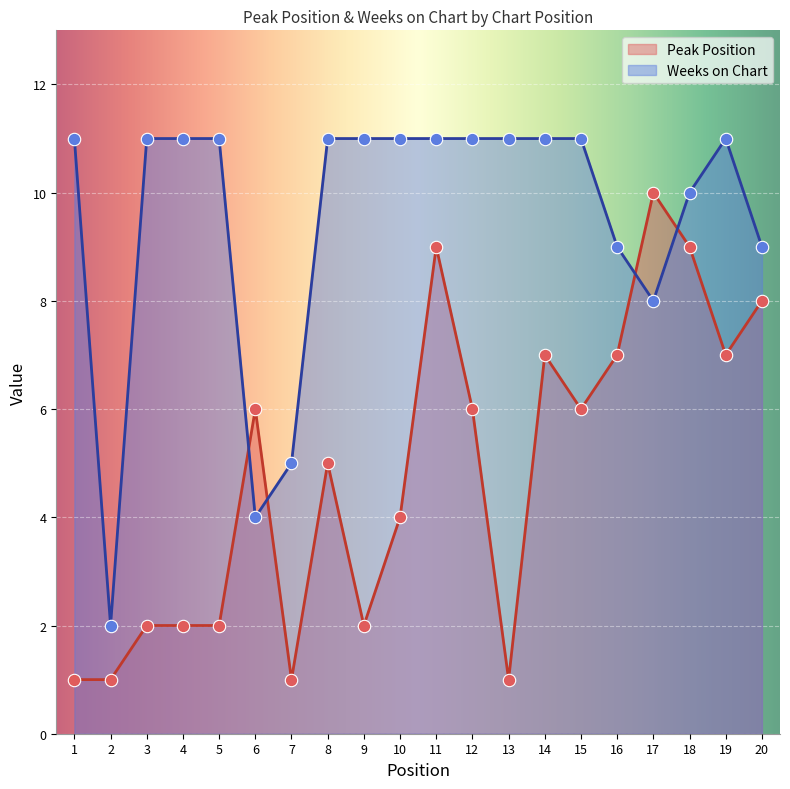

What is the total value across all series at 2?

3